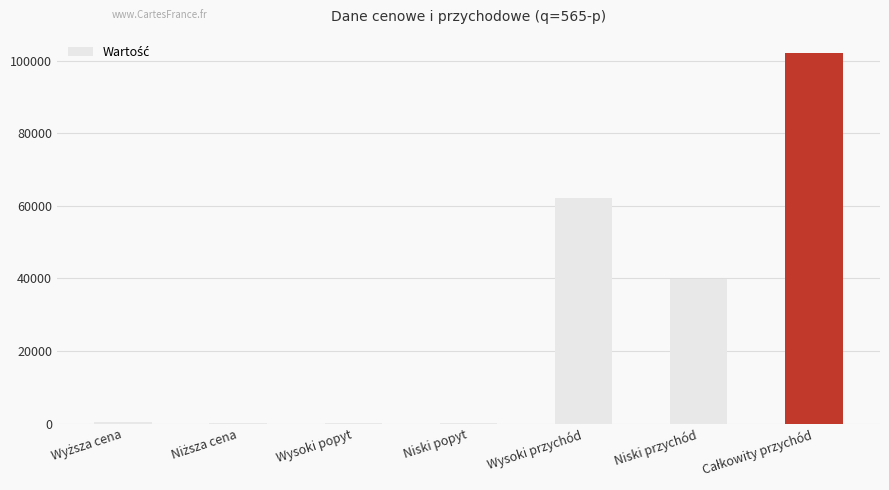

What is the maximum value shown in the chart?

102000